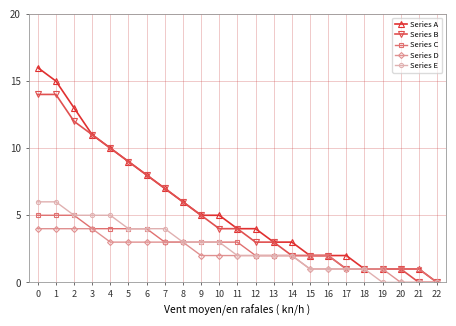

Which series has the widest spread of values?

Series A